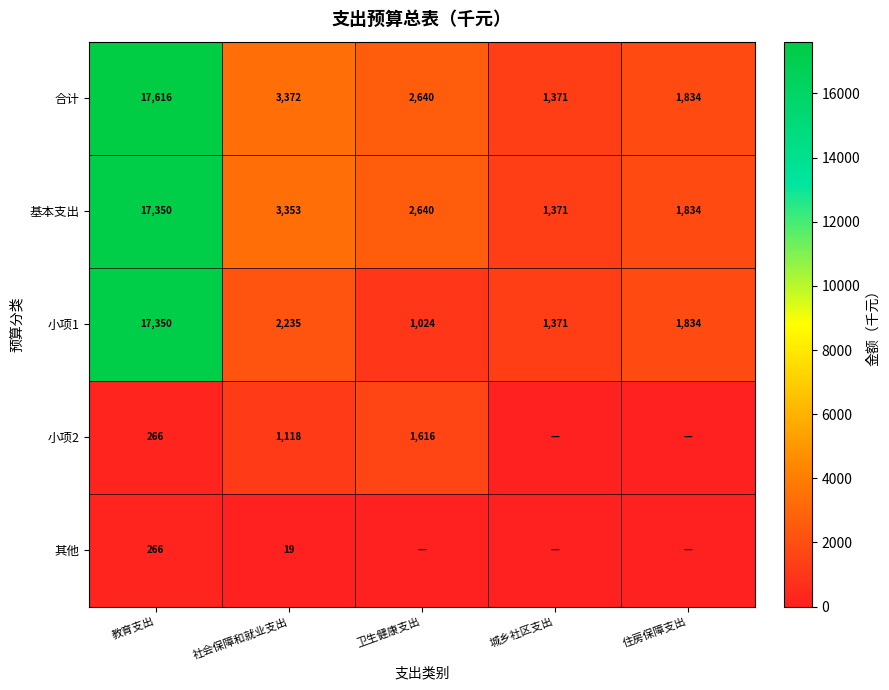

What is the average value of the 小项1 series?

4763